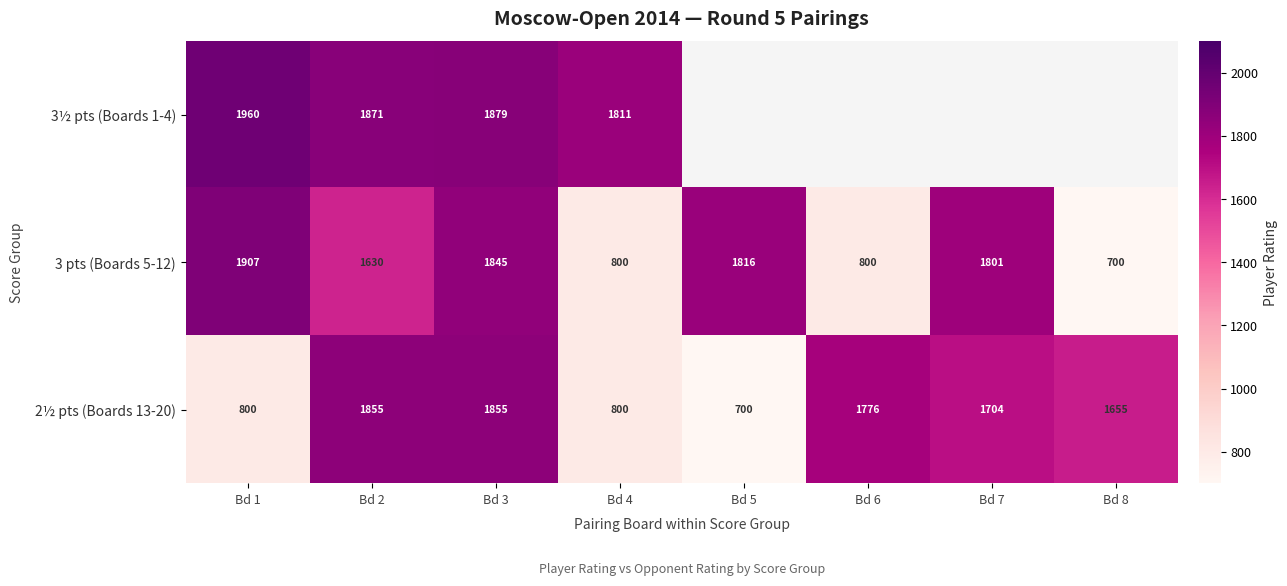

Is it true that 3½ pts (Boards 1-4) equals 579.2 at Bd 1?

False